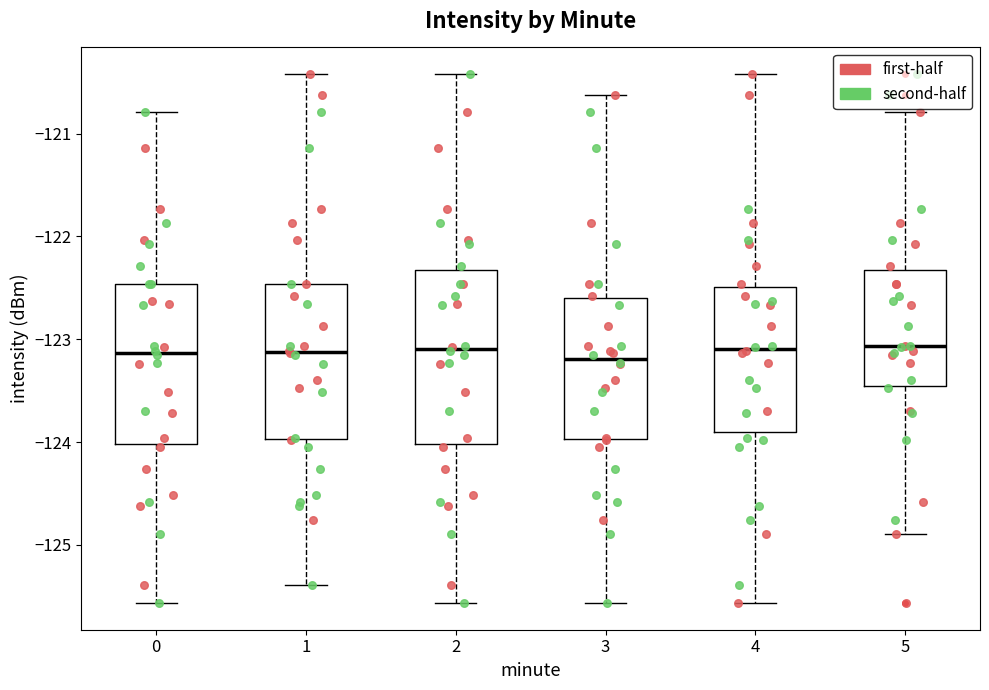

Where does the upper whisker of the box at x = 0 end on the y-axis? The values are not printed on the chart, so give them approximately, as read against the axis.

-120.8